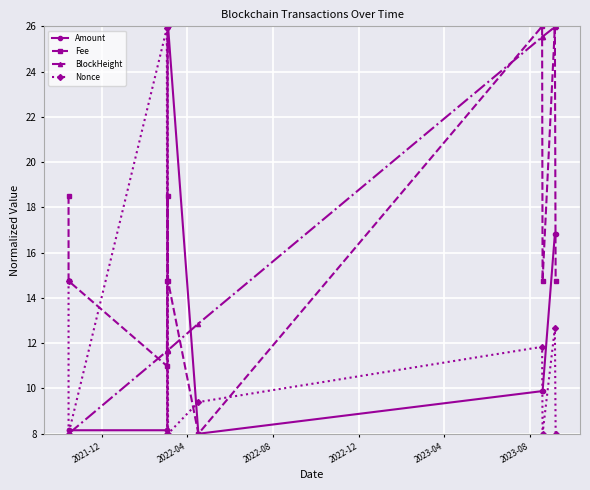

What is the maximum value for Amount?

26.0